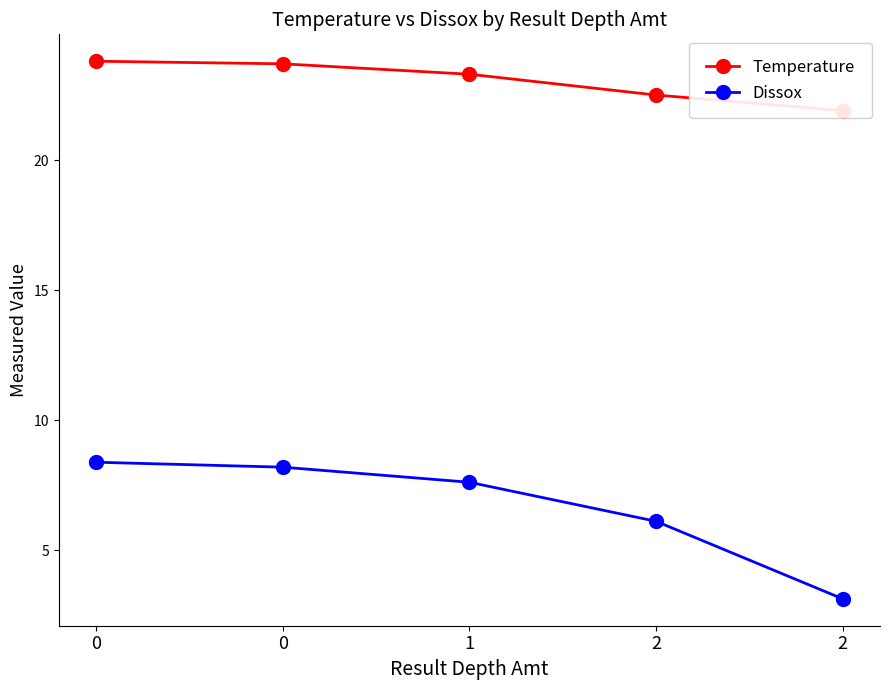

How many lines are shown in the chart?

2